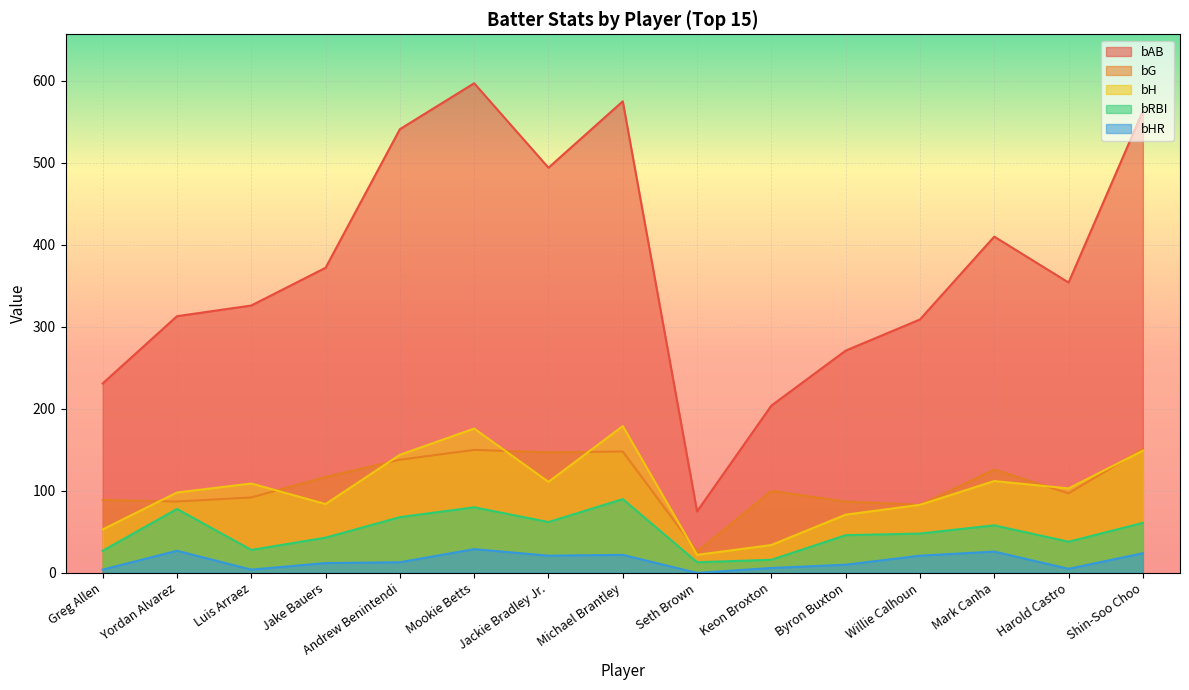

Which label corresponds to the largest value in the chart?

Mookie Betts